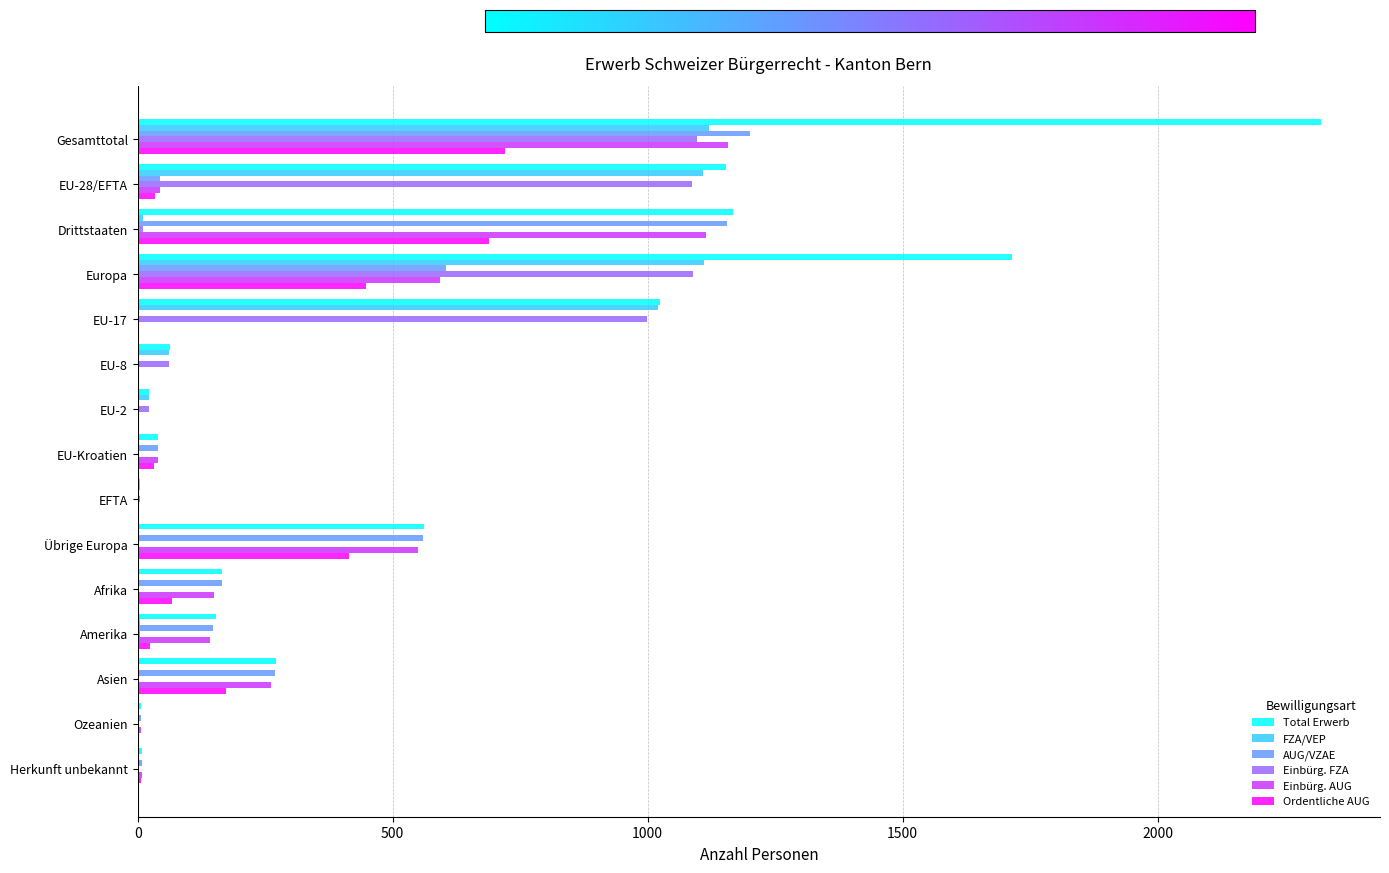

Which series changed the most between EU-17 and EU-2?

Total Erwerb